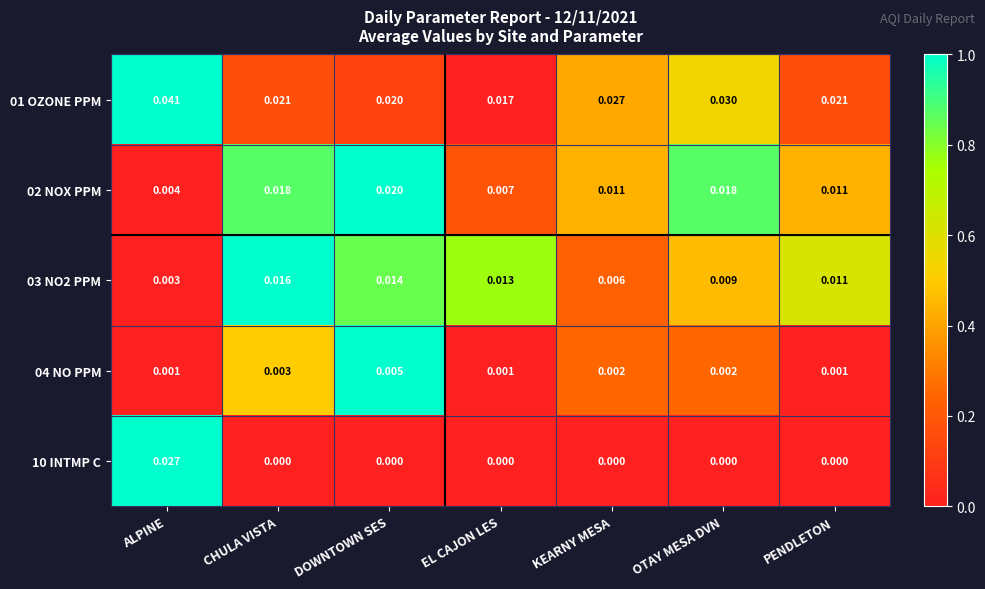

At which label does 03 NO2 PPM reach its minimum?

ALPINE